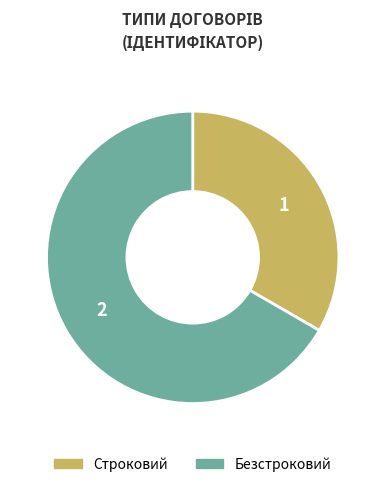

Between Строковий and Безстроковий, which is larger?

Безстроковий